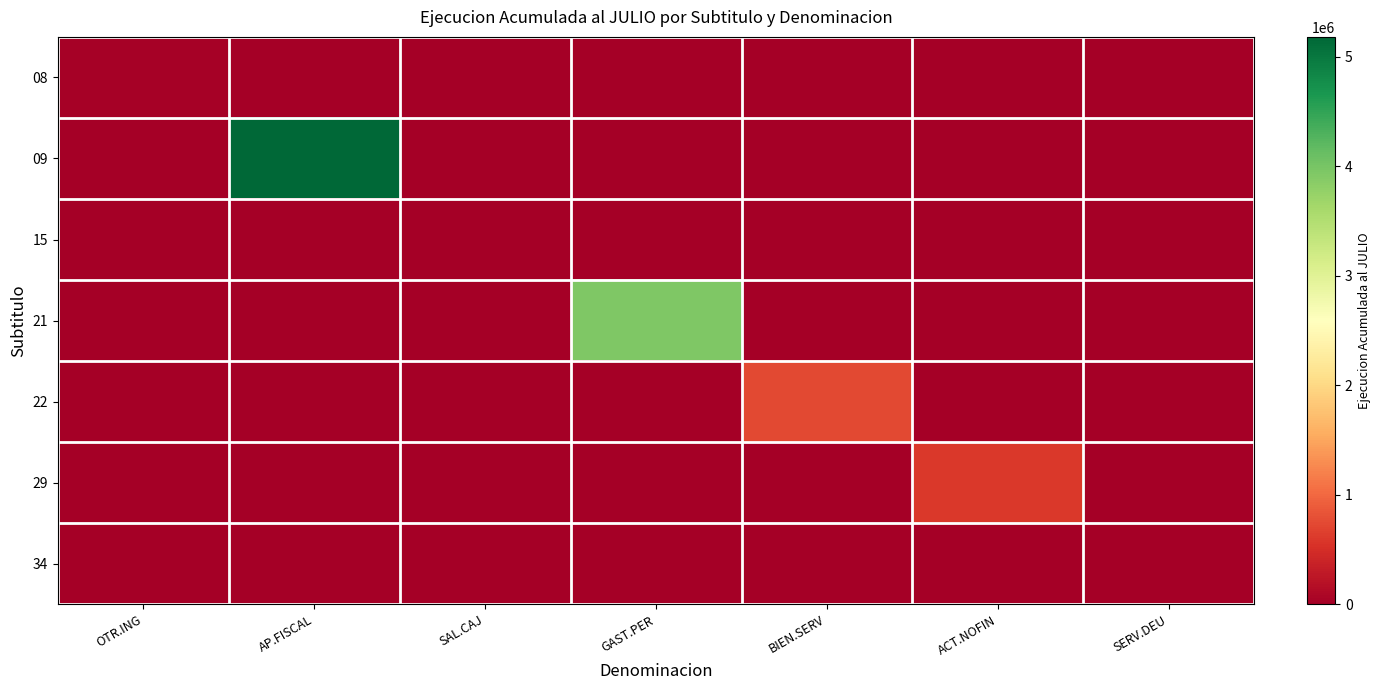

Between AP.FISCAL and GAST.PER, which series saw the biggest shift?

09